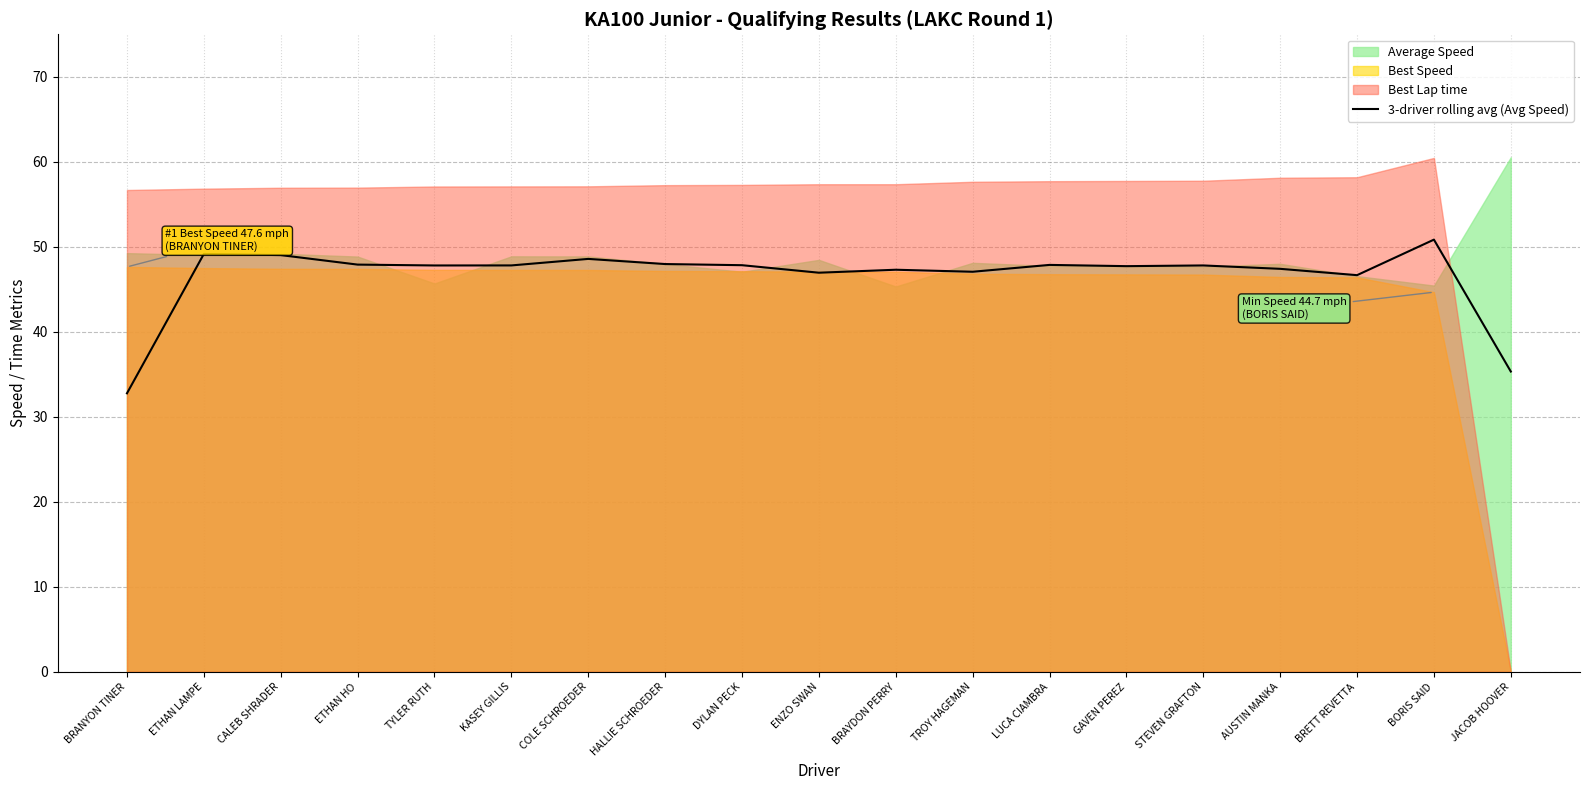

What is the difference between the values at JACOB HOOVER and DYLAN PECK?

12.5